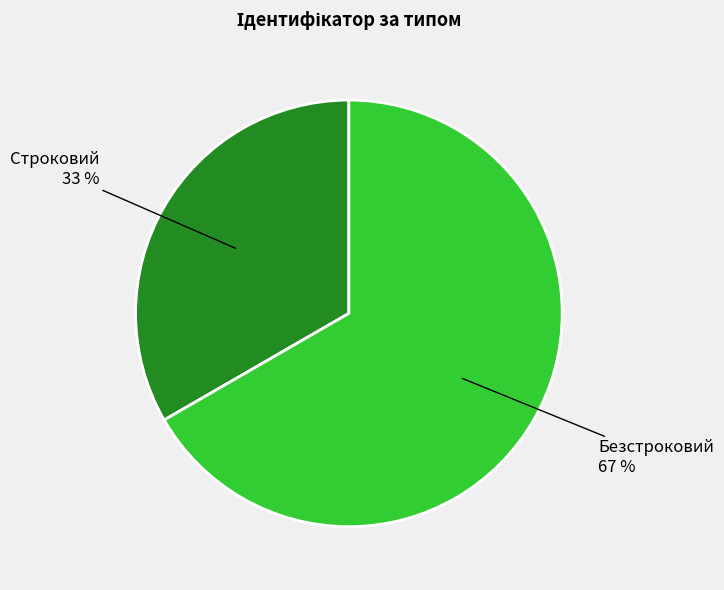

Do Безстроковий and Строковий together represent more than half of the pie?

Yes